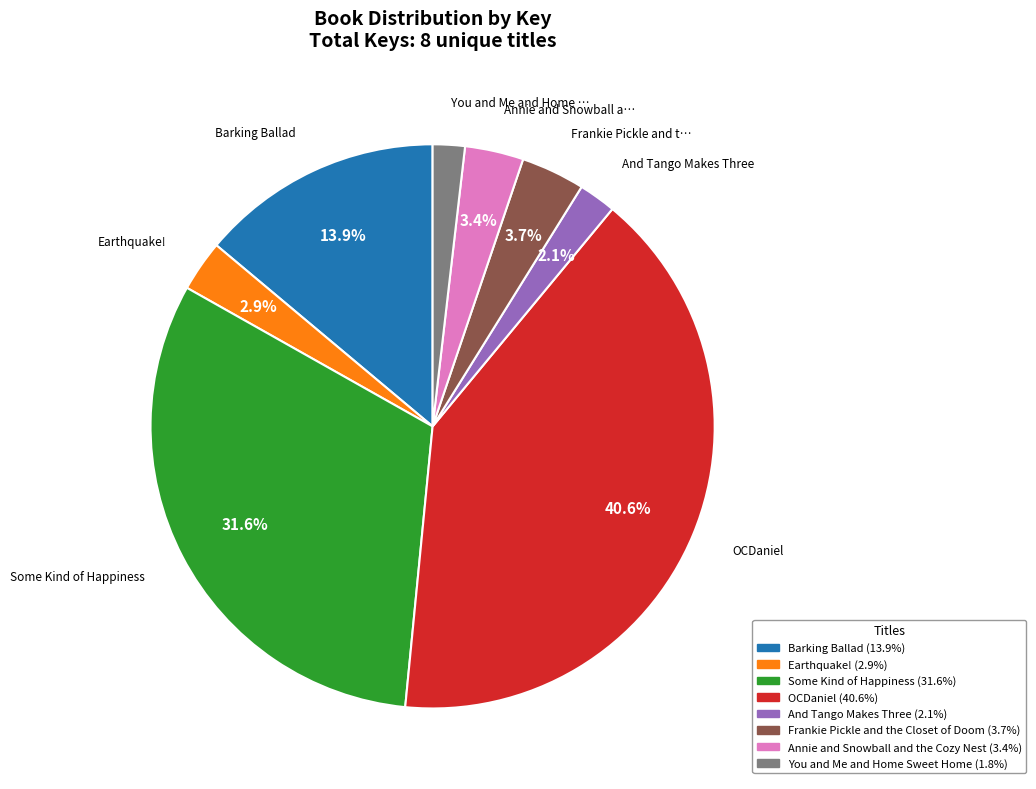

How many slices are in this pie chart?

8